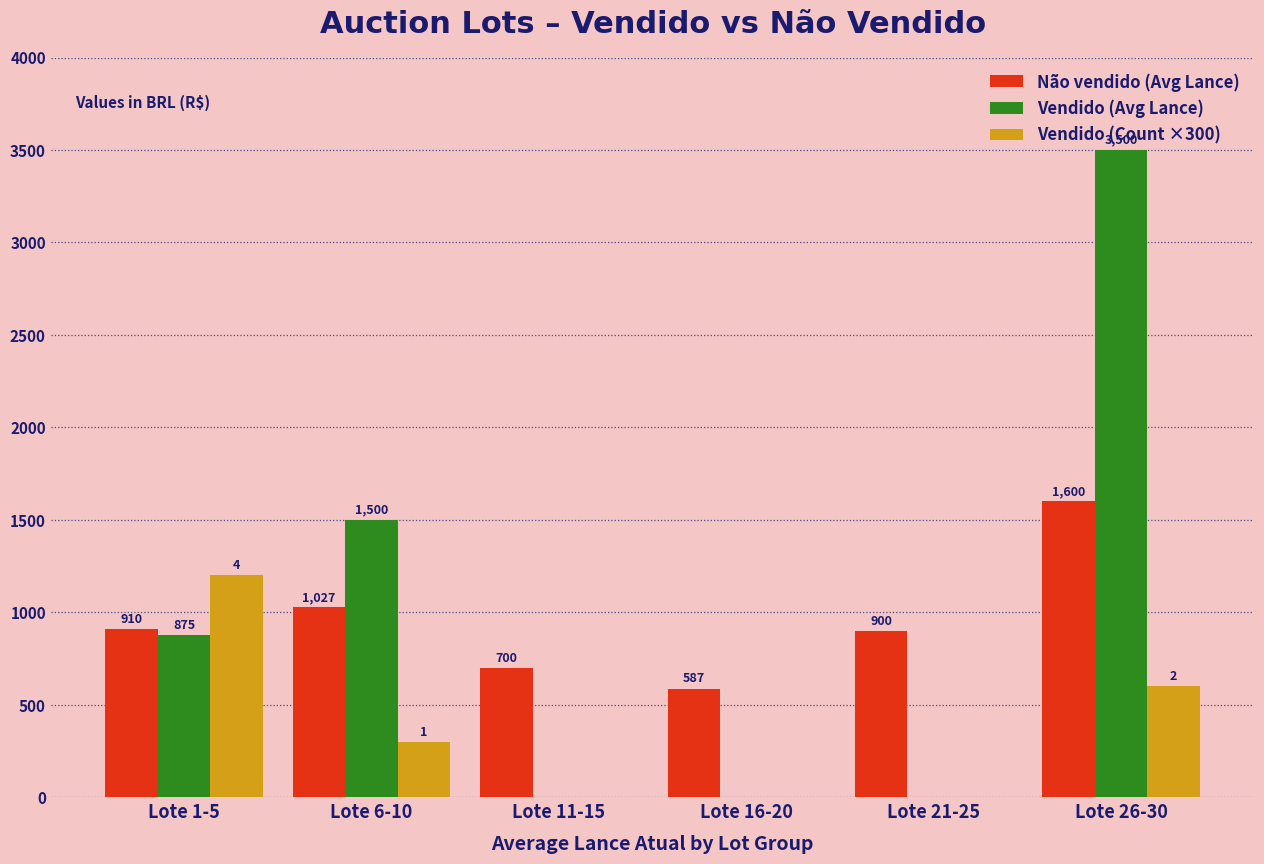

What is the sum of all Vendido (Avg Lance) values?

5875